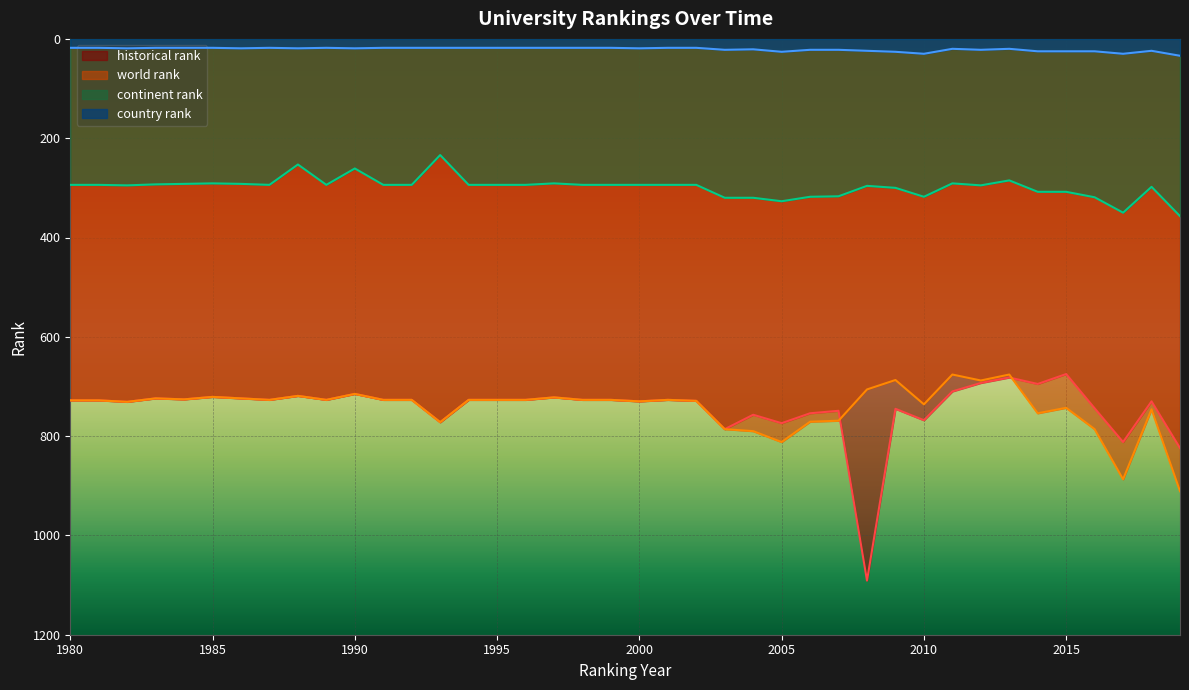

Which series has the widest spread of values?

historical rank